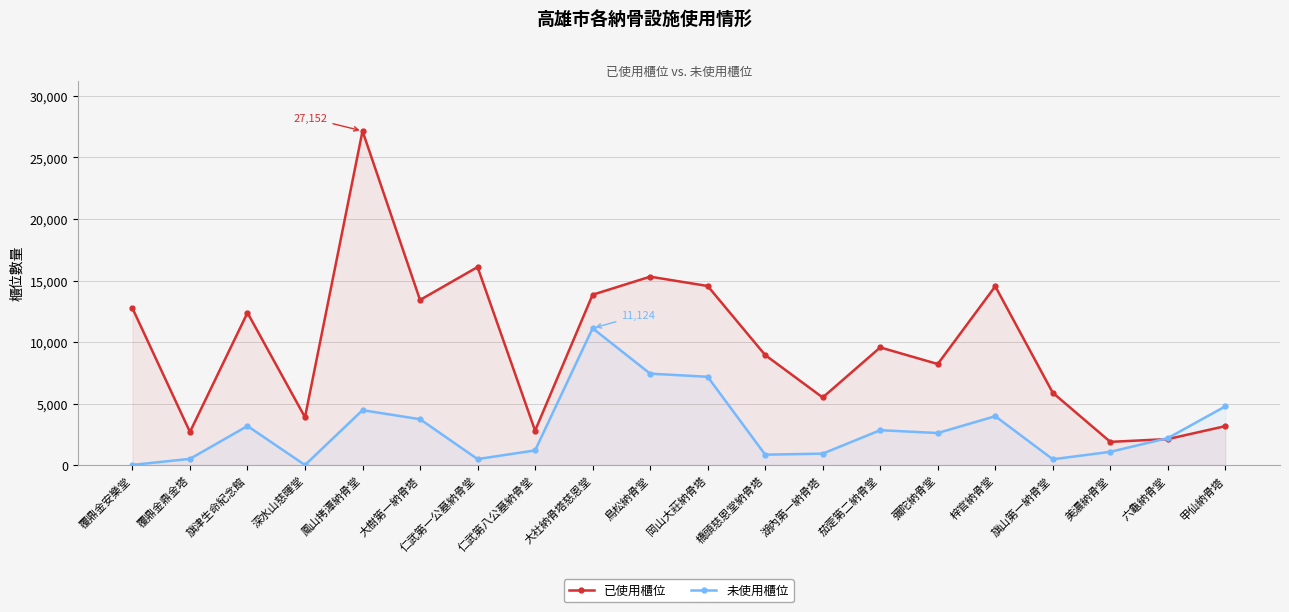

At which label does 未使用櫃位 reach its peak?

大社納骨塔慈恩堂